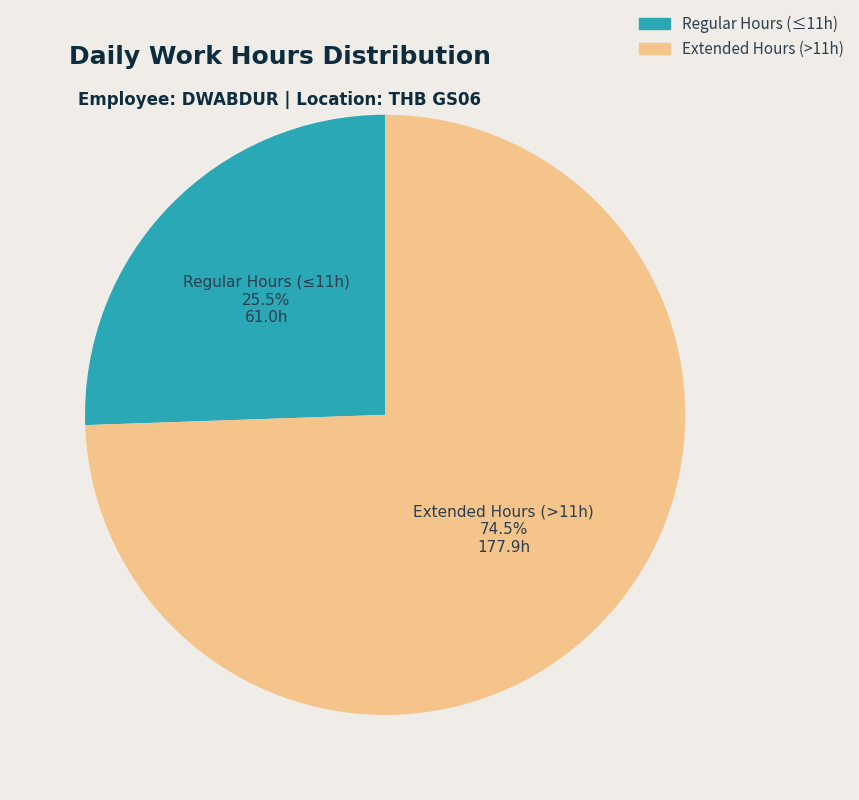

Is the sum of Extended Hours (>11h) and Regular Hours (≤11h) greater than half?

Yes